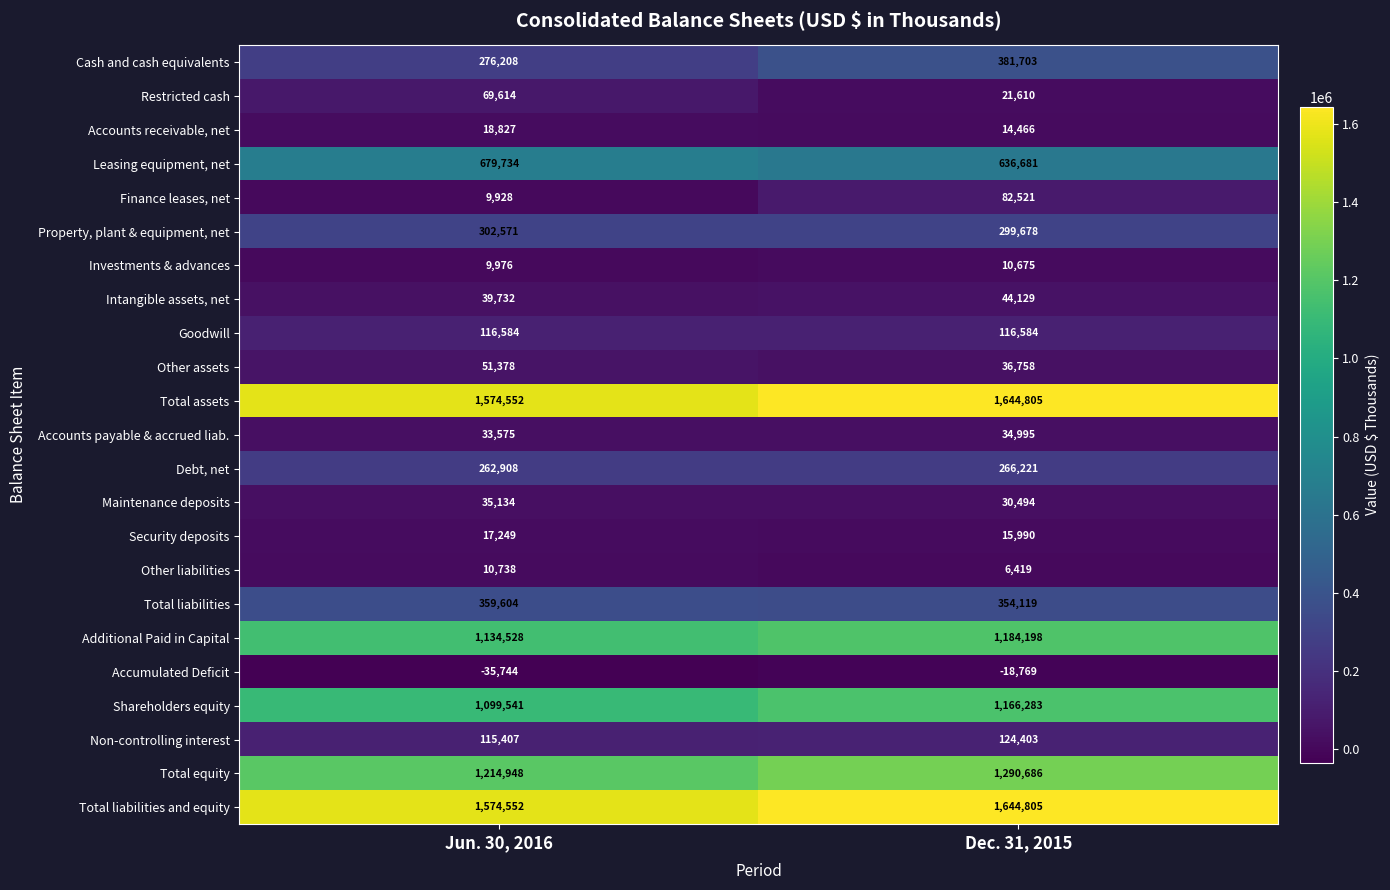

Between Jun. 30, 2016 and Dec. 31, 2015, which series saw the biggest shift?

Cash and cash equivalents